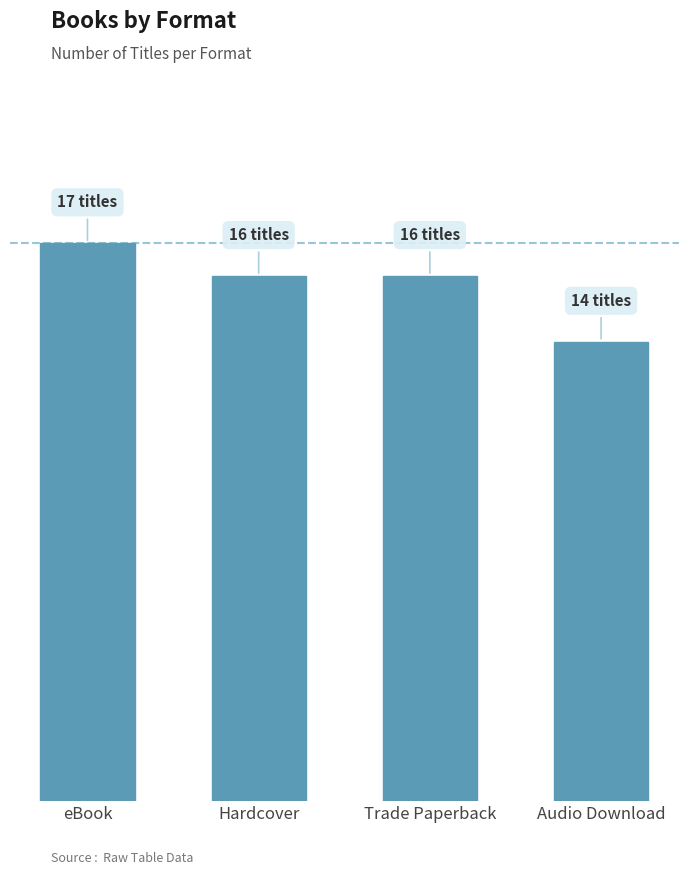

What position from the right is Hardcover?

3